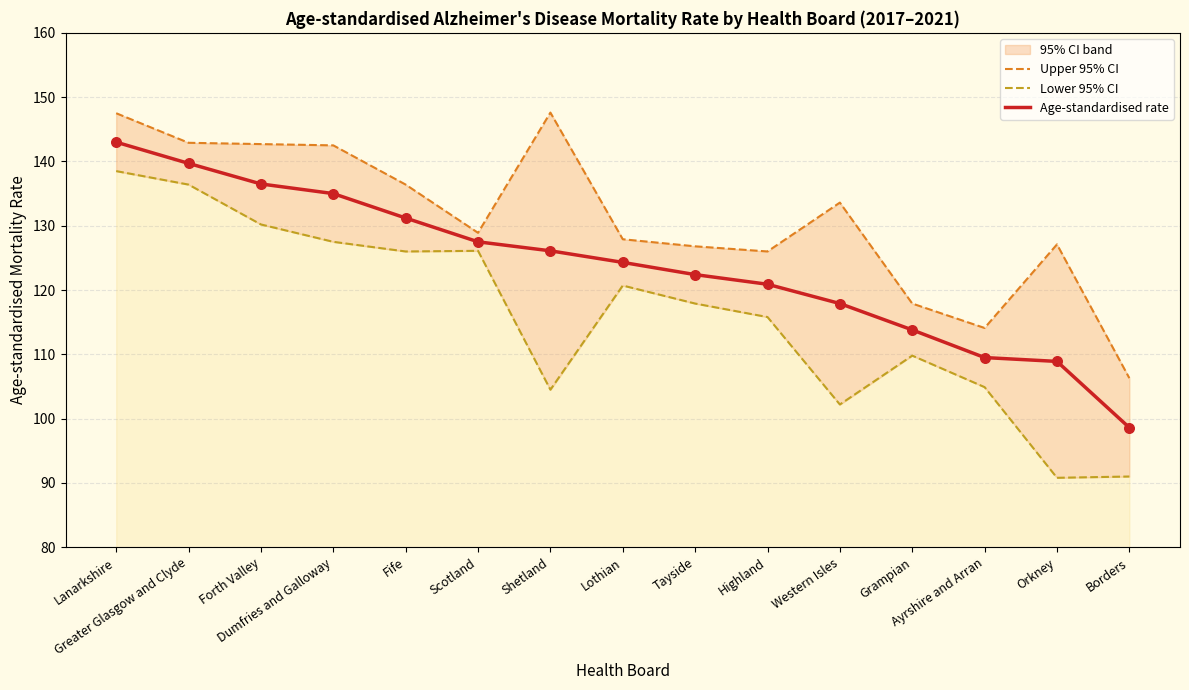

Which series reaches the minimum Y coordinate?

Lower 95% CI